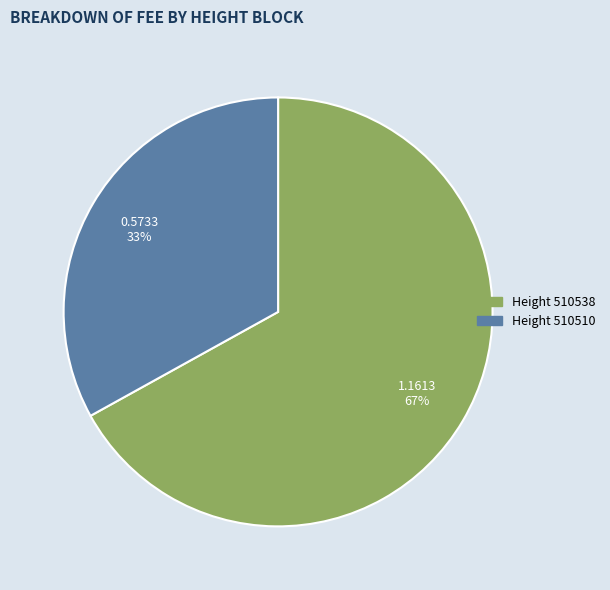

To the nearest percent, what is the difference between the largest and smallest slice percentages?

34%